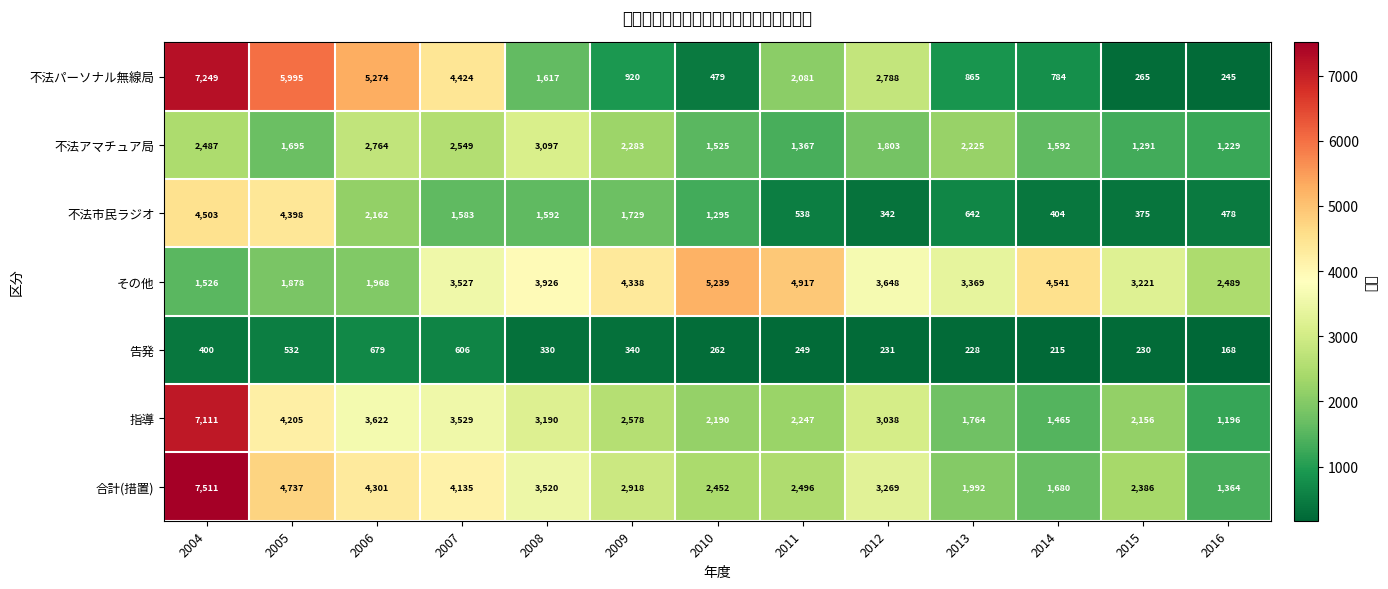

Which series has the largest total across all categories?

その他